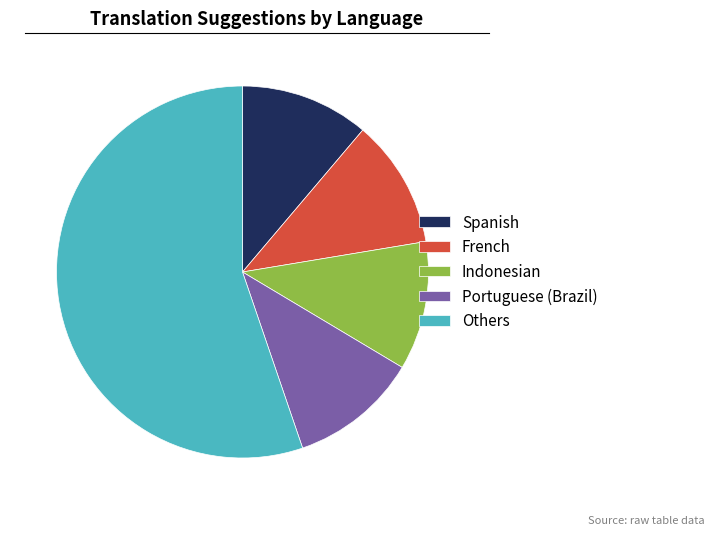

Is it true that Portuguese (Brazil) is 6% of the pie?

False